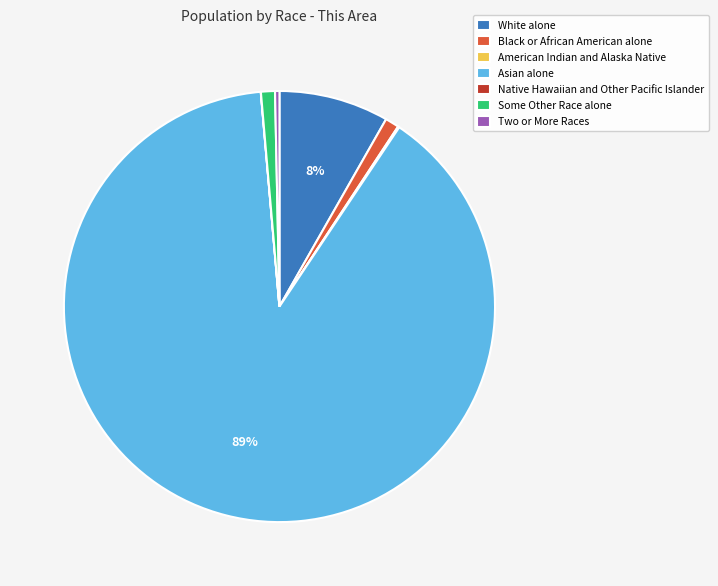

Approximately how many times larger is the value at Asian alone compared to Two or More Races?

272.0